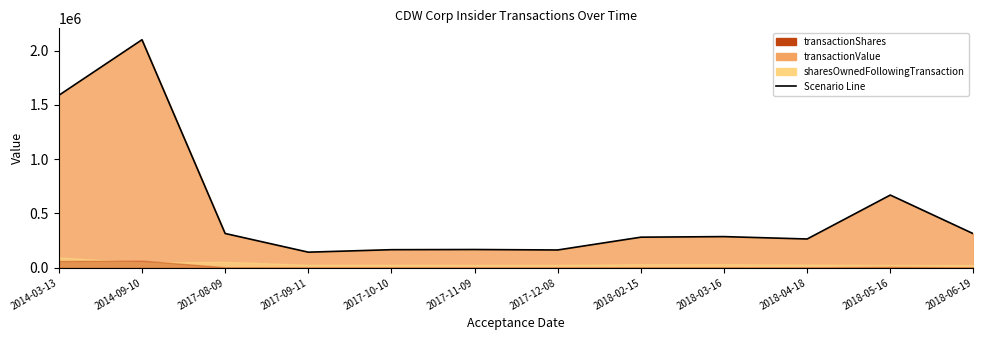

What is the difference between the maximum and minimum values?

1956122